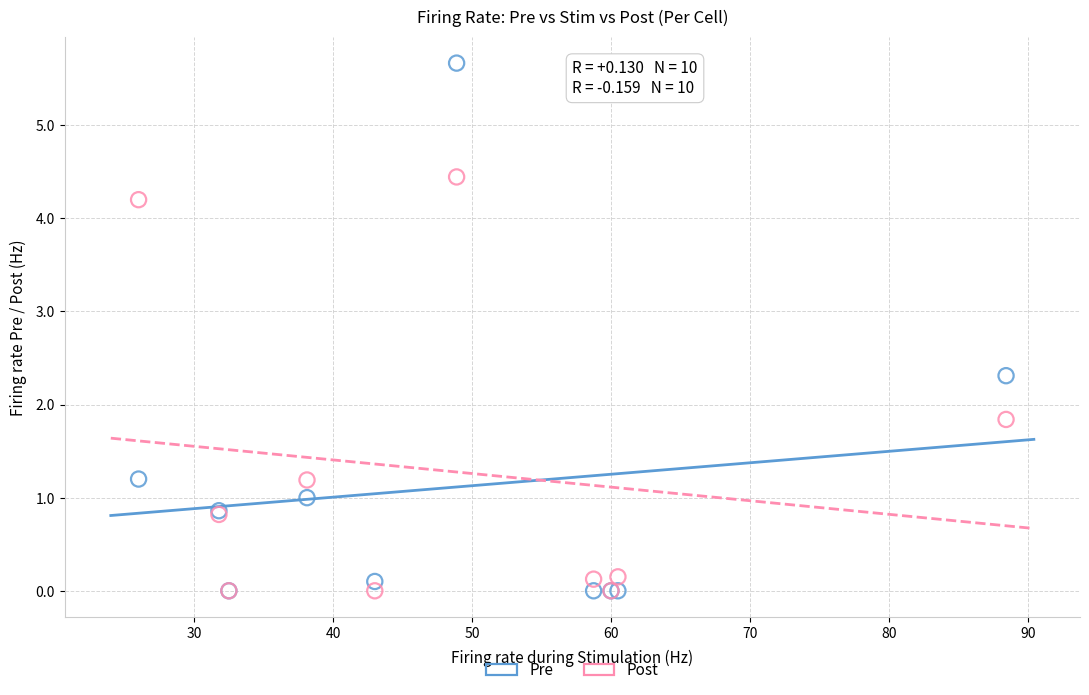

In the Pre series, what Y value is closest to 2?

2.3